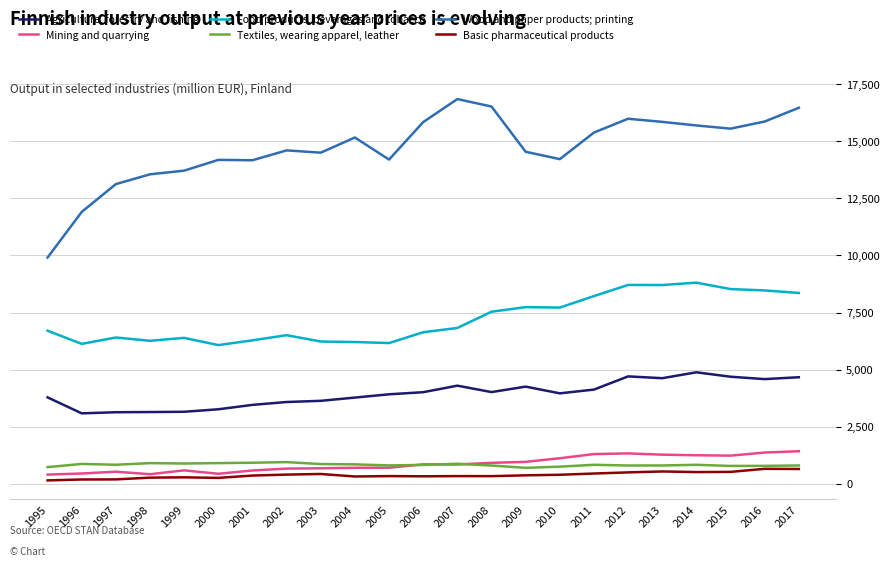

True or false: Textiles, wearing apparel, leather has a value of 297 at 1999.

False